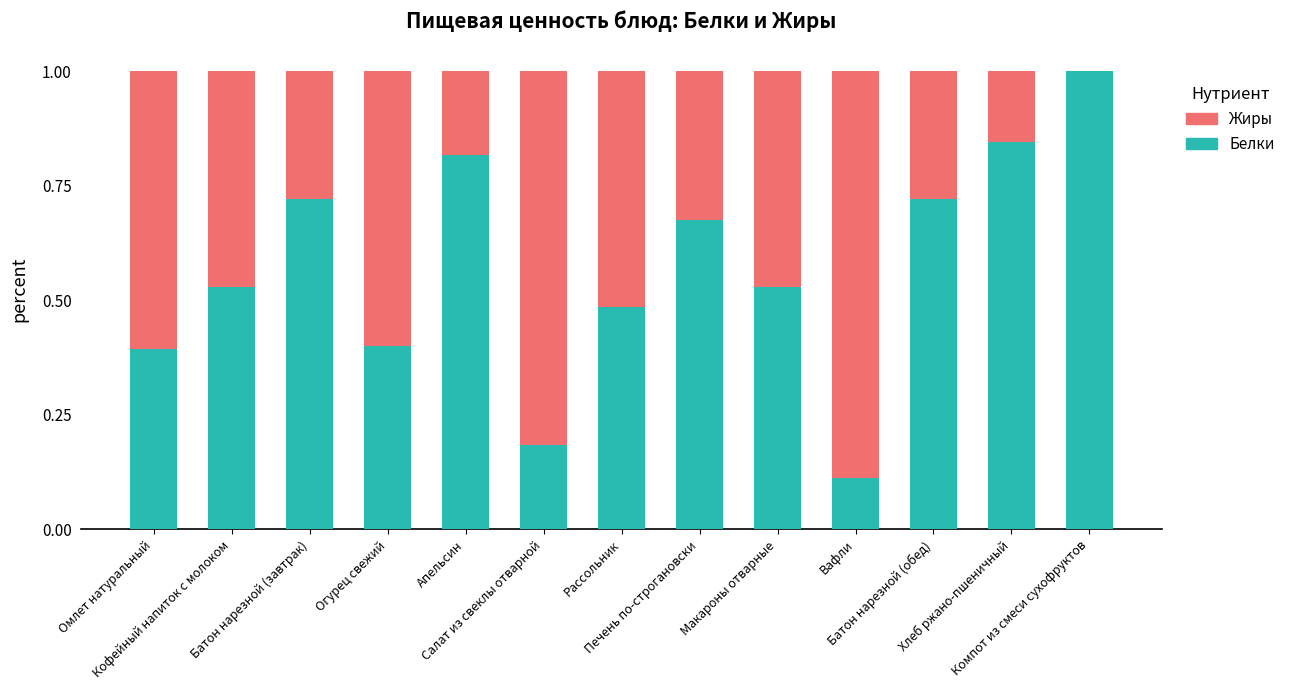

What are all the series names shown in the legend?

Жиры, Белки